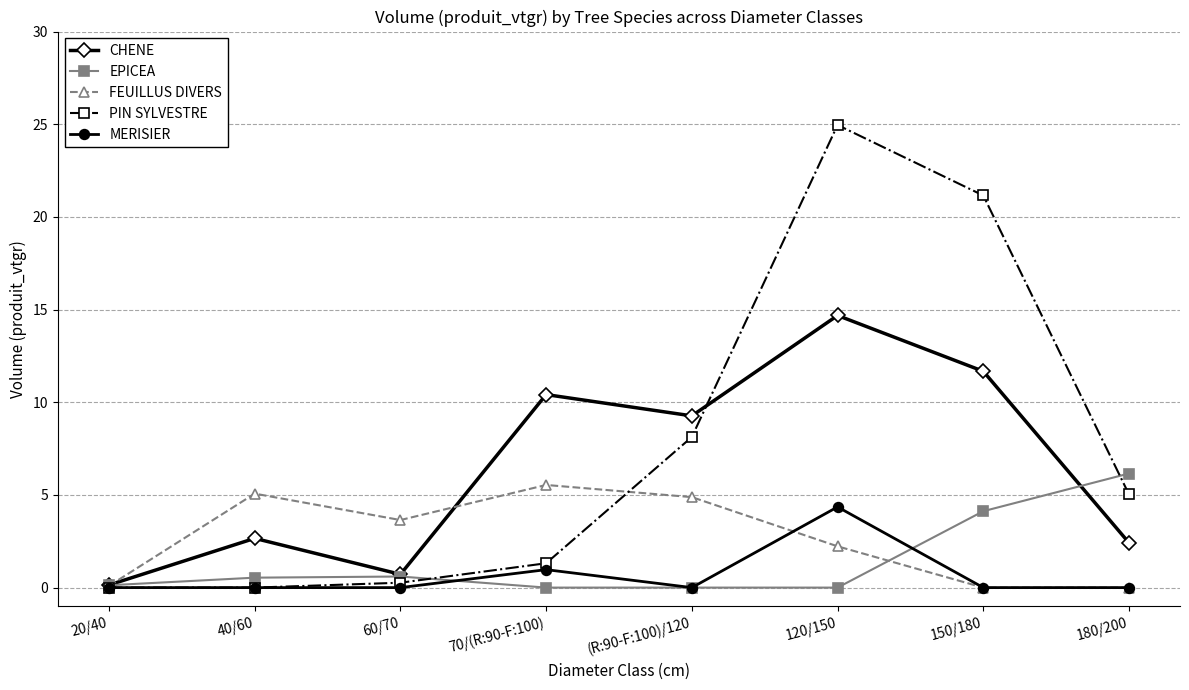

Is this an area chart (filled region under the line)?

No